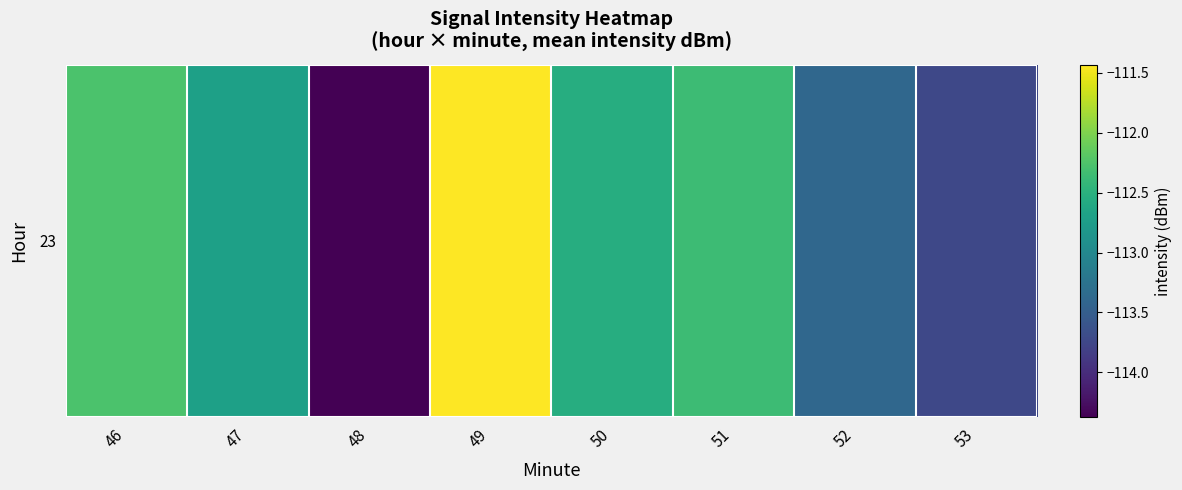

True or false: the data shows -114.4 at 48.

True